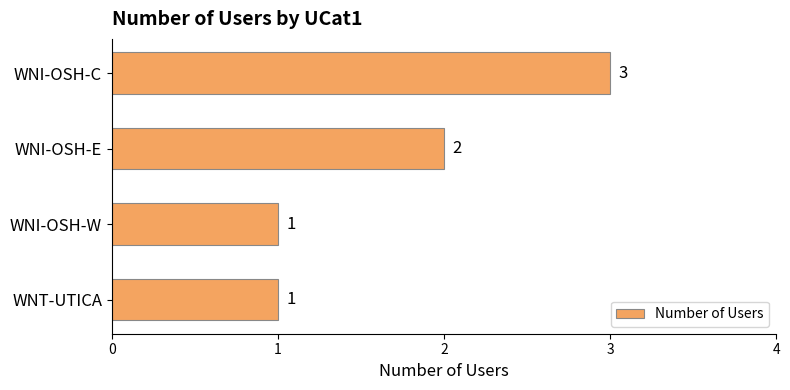

Where is the data nearest to the value 2?

WNI-OSH-E